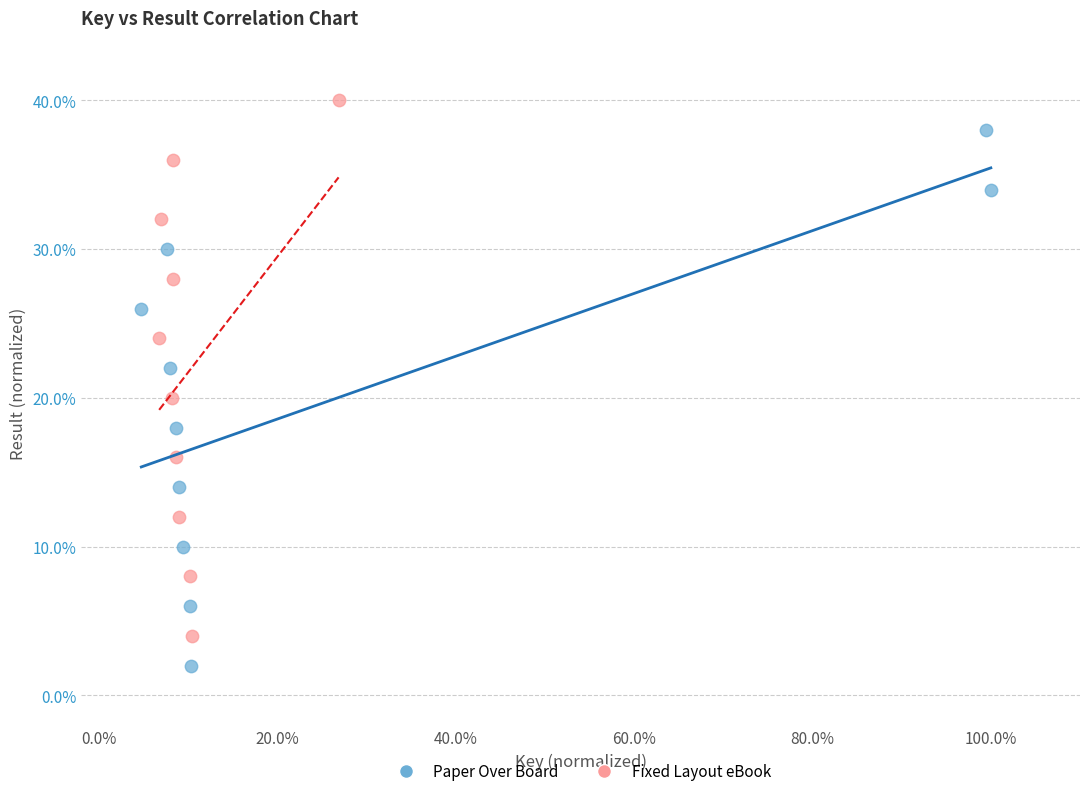

Which series contains the highest Y value?

Fixed Layout eBook